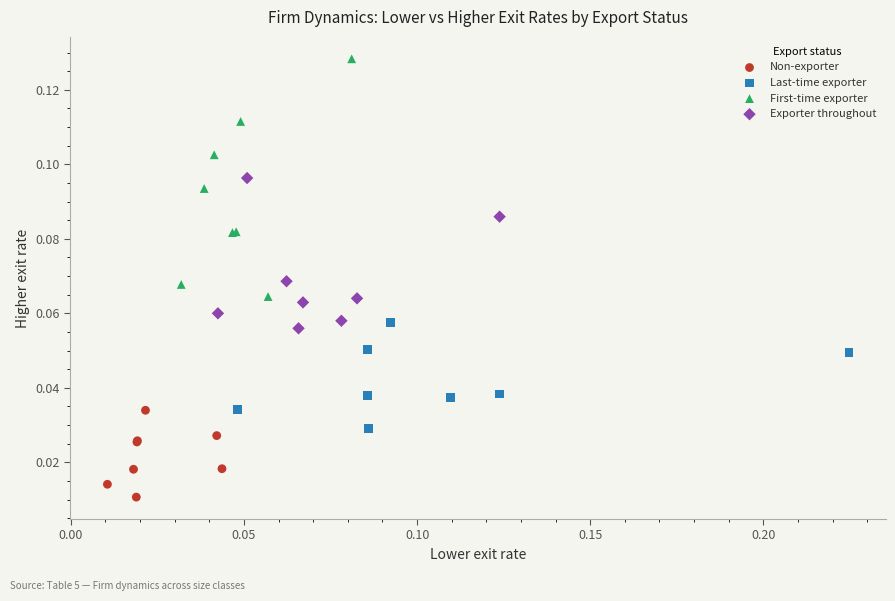

Which series reaches the minimum Y coordinate?

Non-exporter